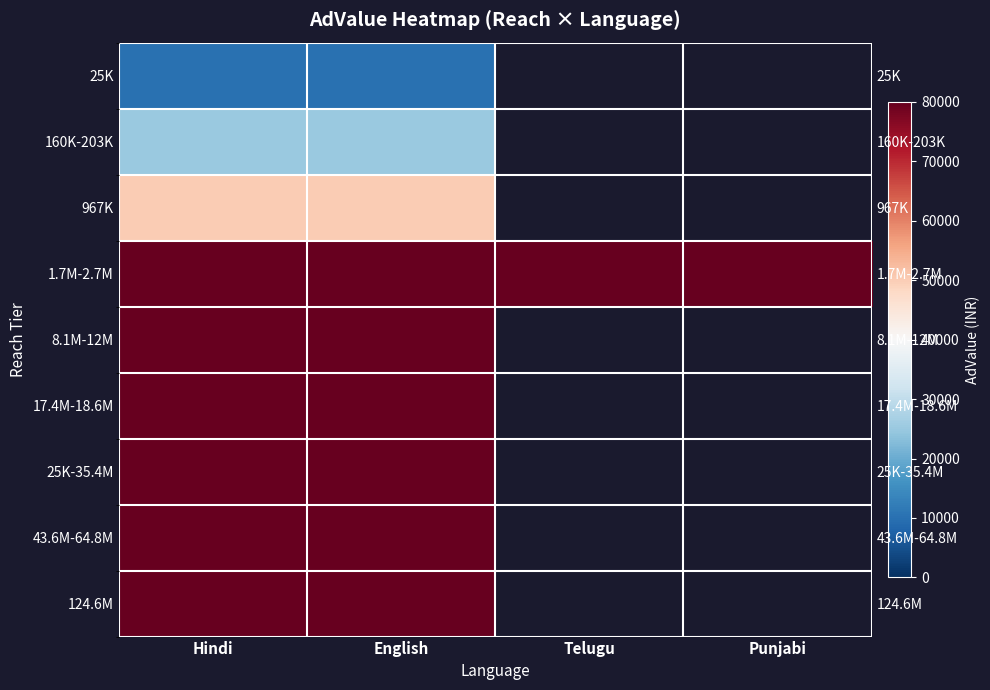

What is the spread (max minus min) of values at Hindi?

70000.0